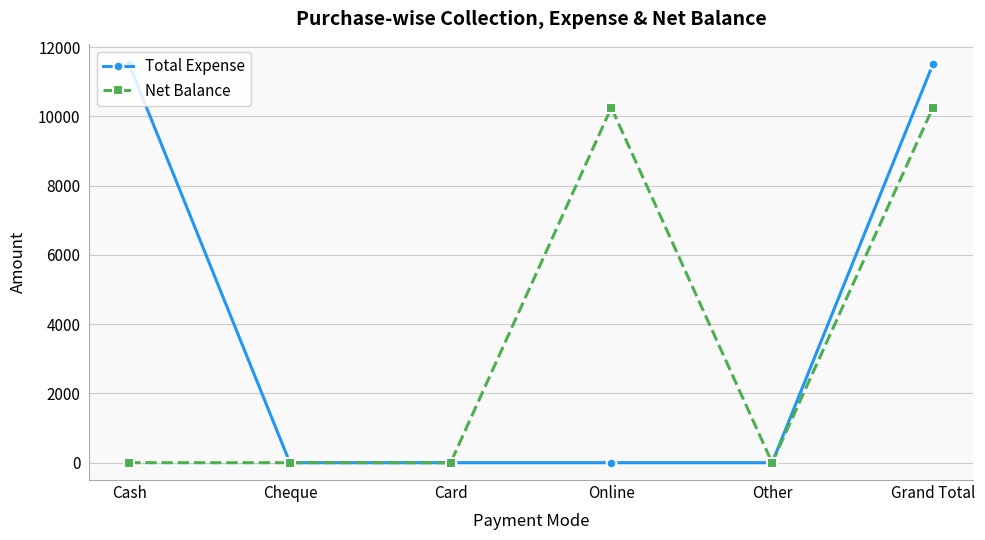

What position from the right is Other?

2